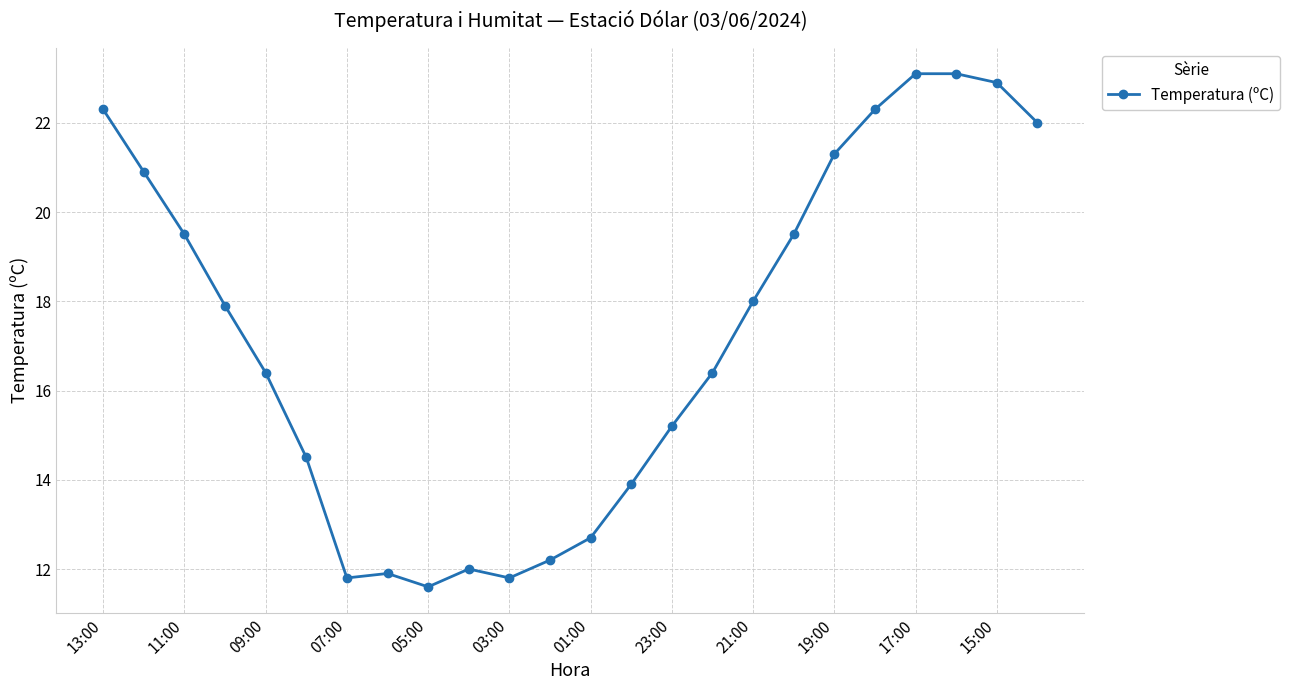

True or false: the data has more than 1 interior local peaks.

True